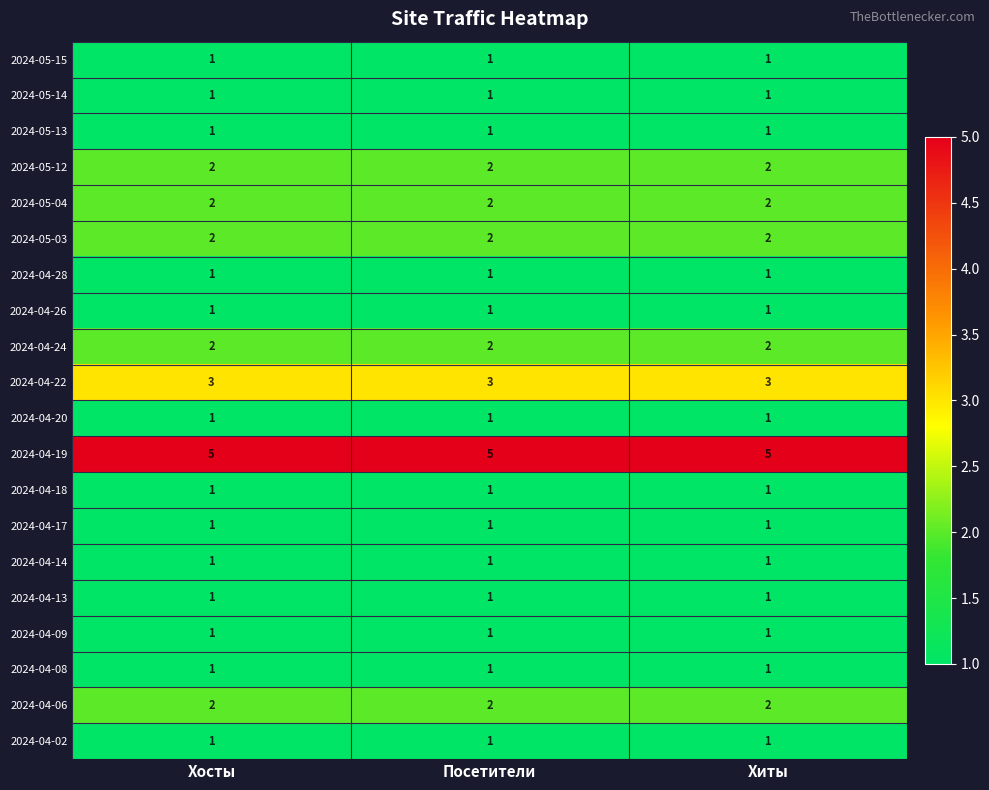

What is the difference between the highest and lowest values at Хиты?

4